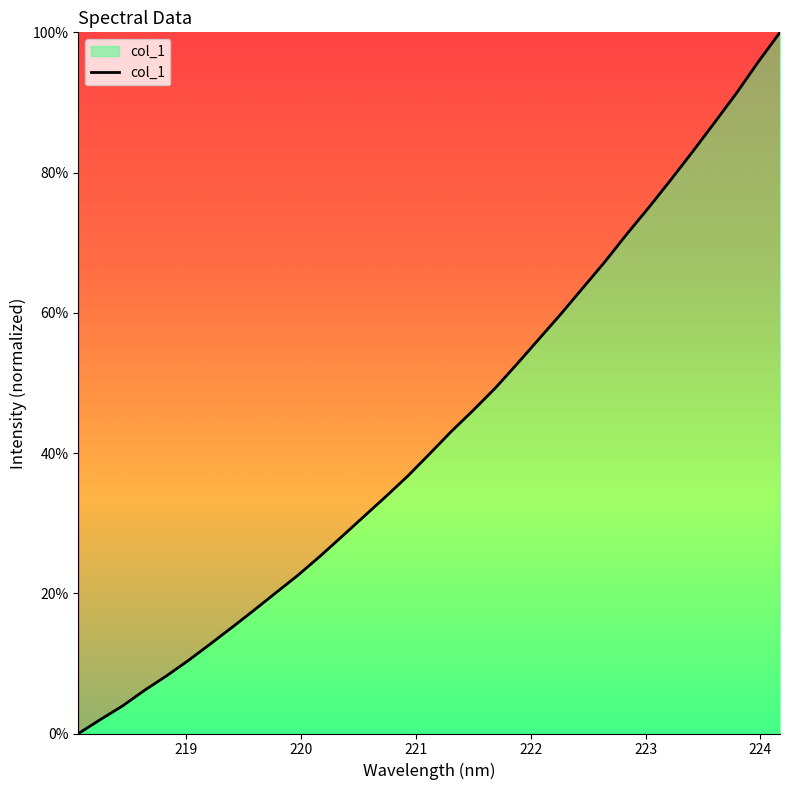

How many series are shown in this chart?

1